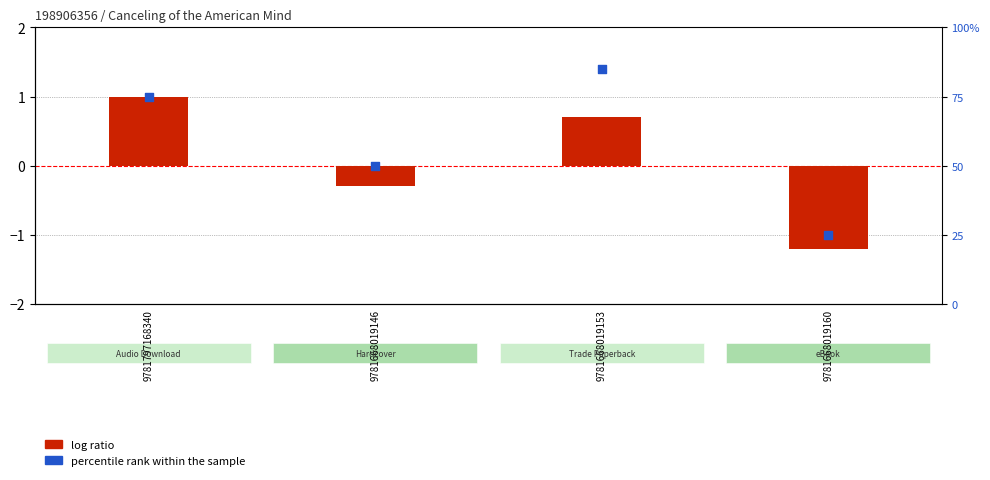

At which category is the sum across all series the highest?

9781668019153